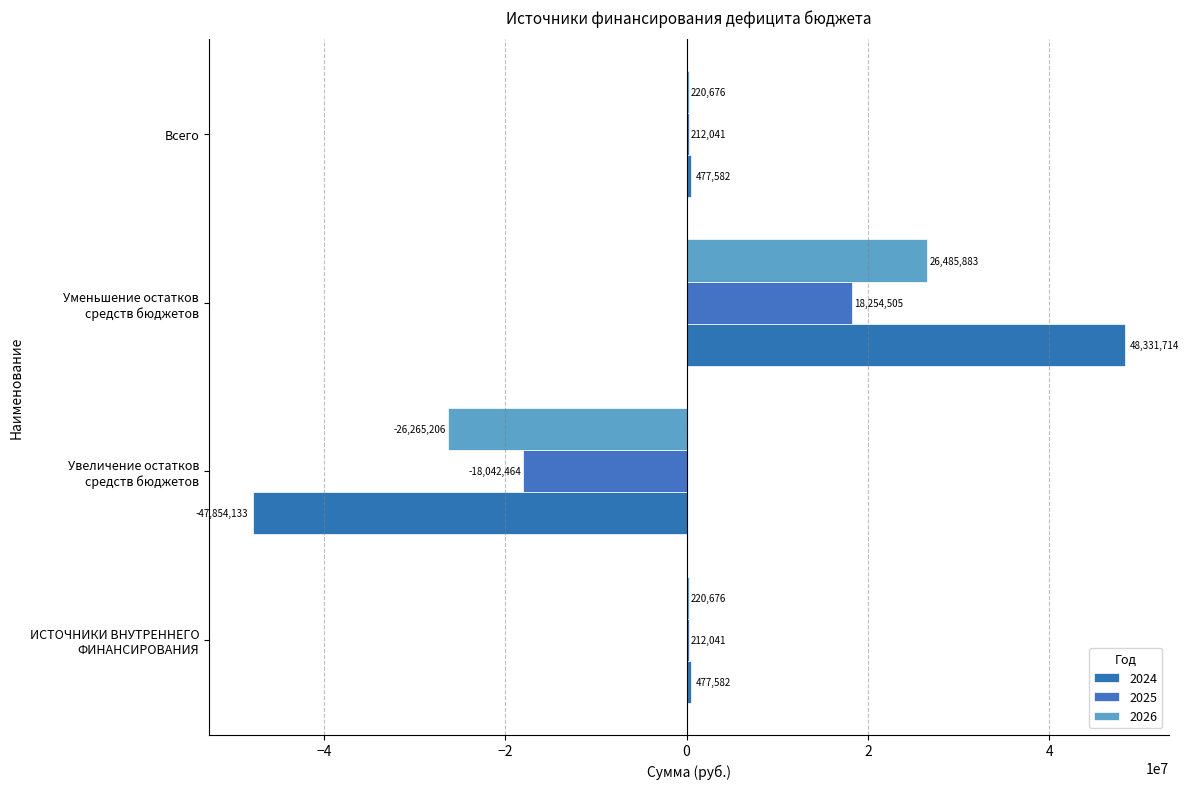

Which category has the highest value in the 2024 series?

Уменьшение остатков
средств бюджетов